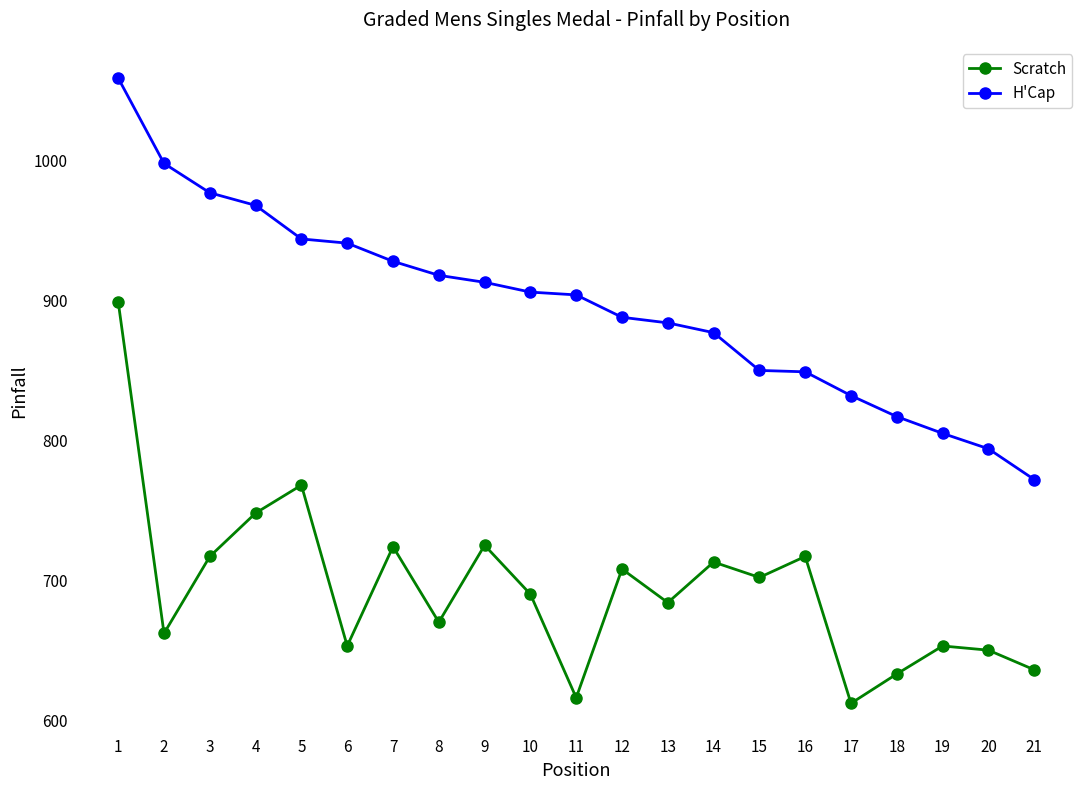

How many data points in H'Cap are less than 904?

10